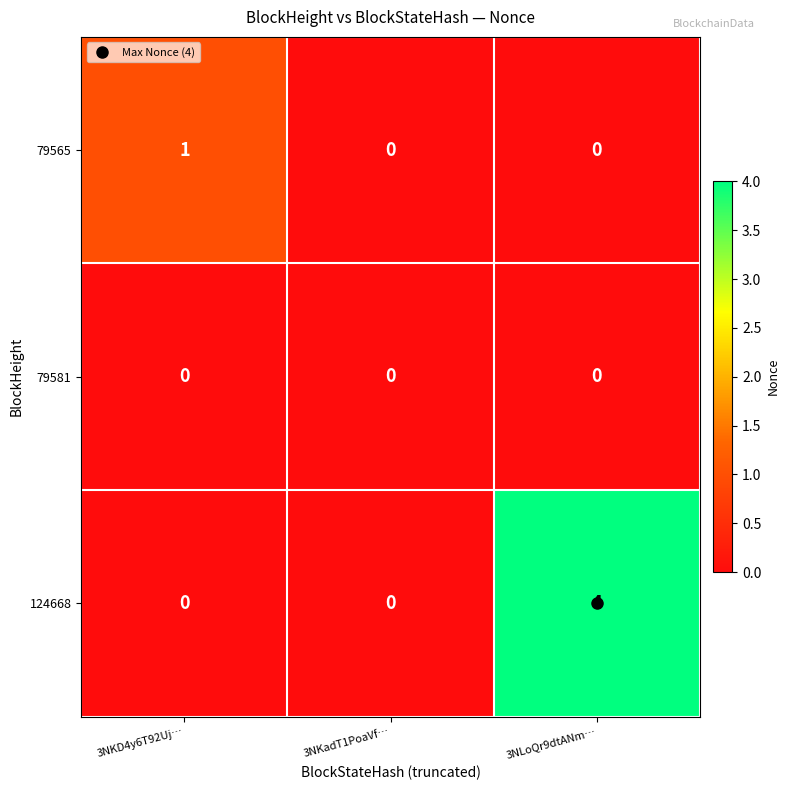

At which label does 124668 reach its peak?

3NLoQr9dtANm…